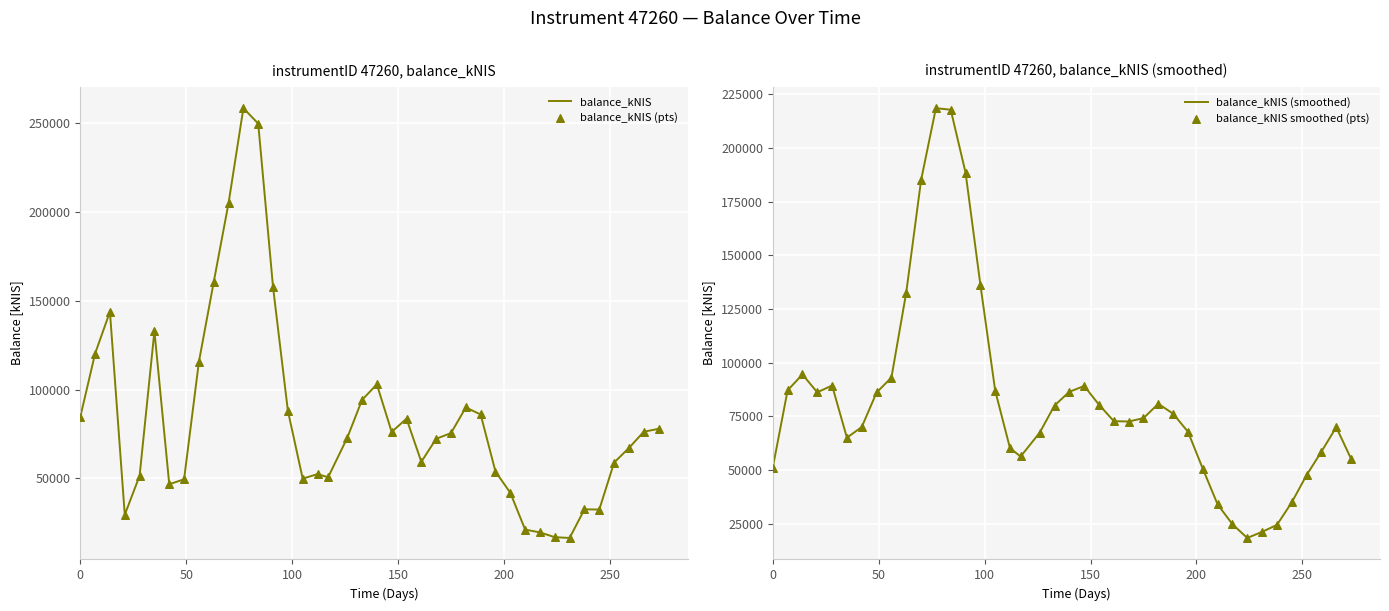

Which series contains the highest Y value?

balance_kNIS